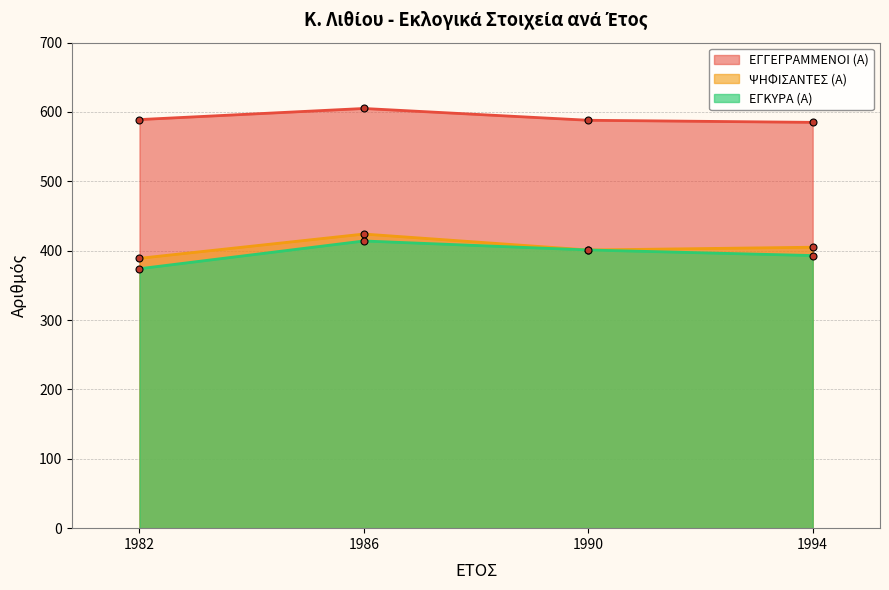

How many lines are shown in the chart?

3